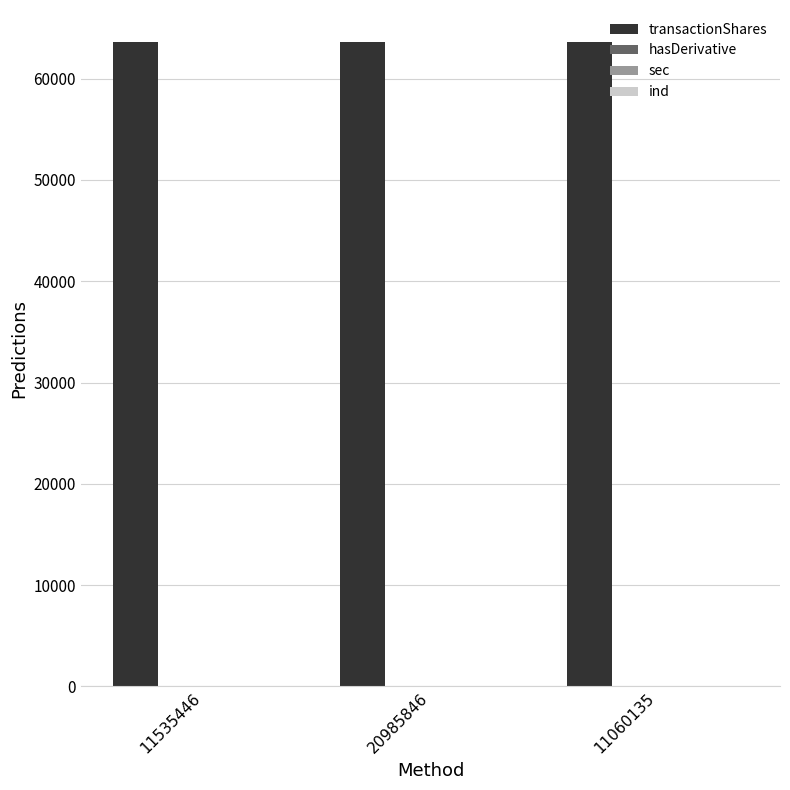

What is the highest value of the transactionShares series?

63605